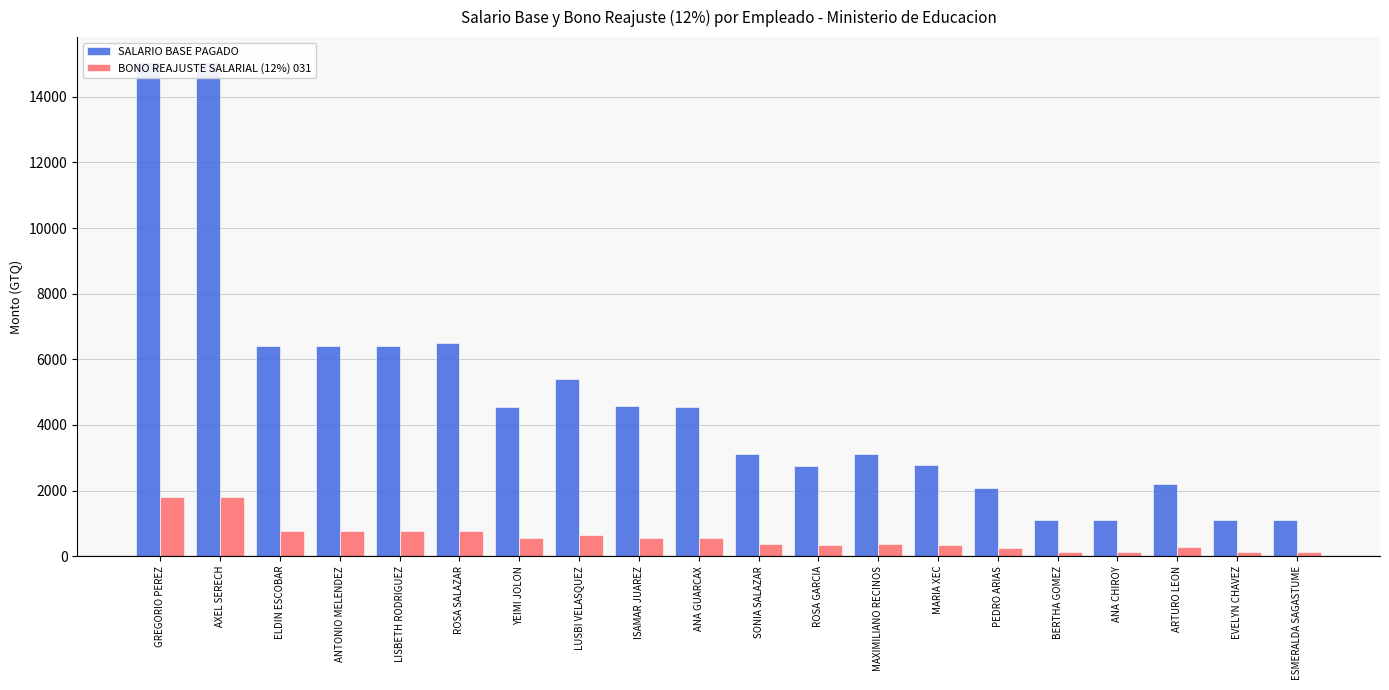

What is the sum of the BONO REAJUSTE SALARIAL (12%) 031 values at ANA GUARCAX and ANA CHIROY?

676.2